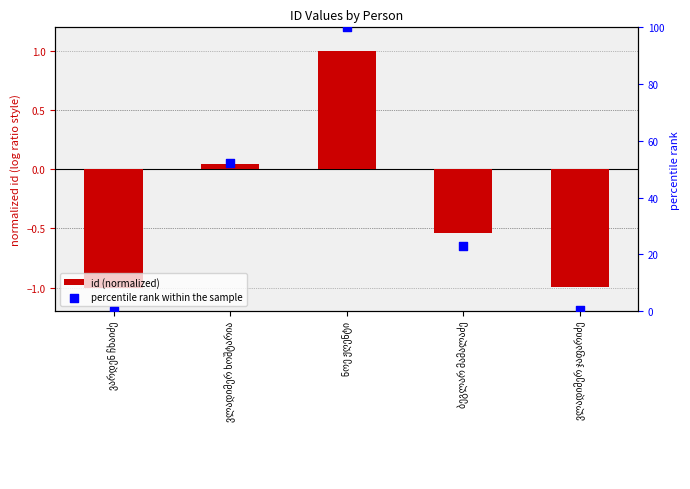

Which series has the largest Y range (max minus min)?

percentile rank within the sample